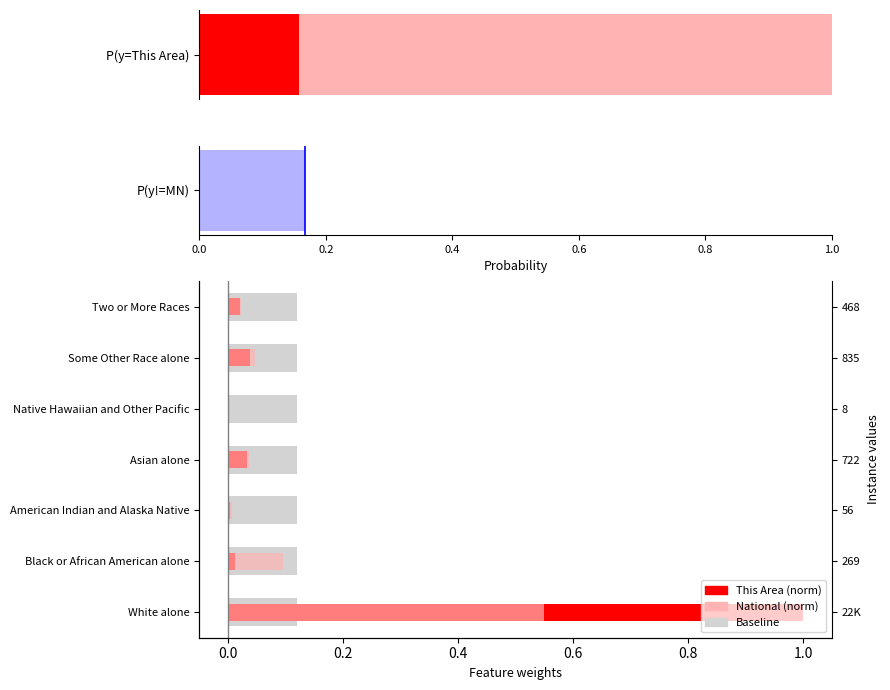

True or false: National (norm) has a value of 0.0 at American Indian and Alaska Native.

False